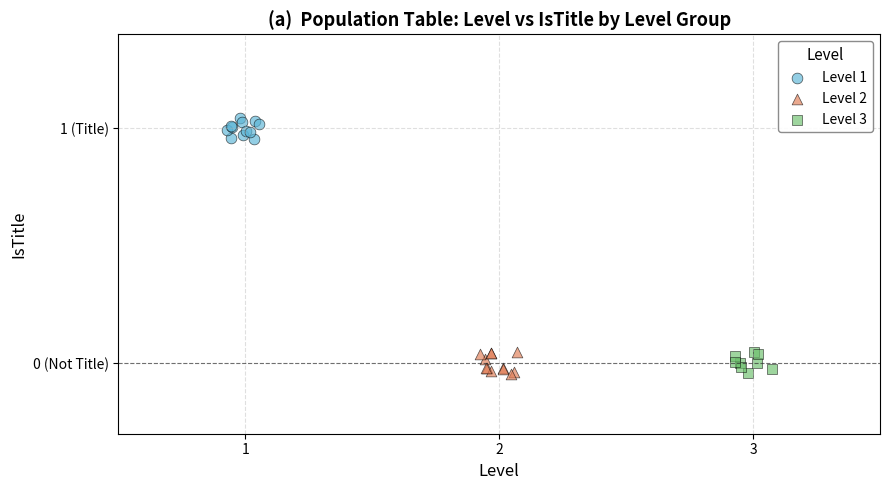

What are all the series names shown in the legend?

Level 1, Level 2, Level 3